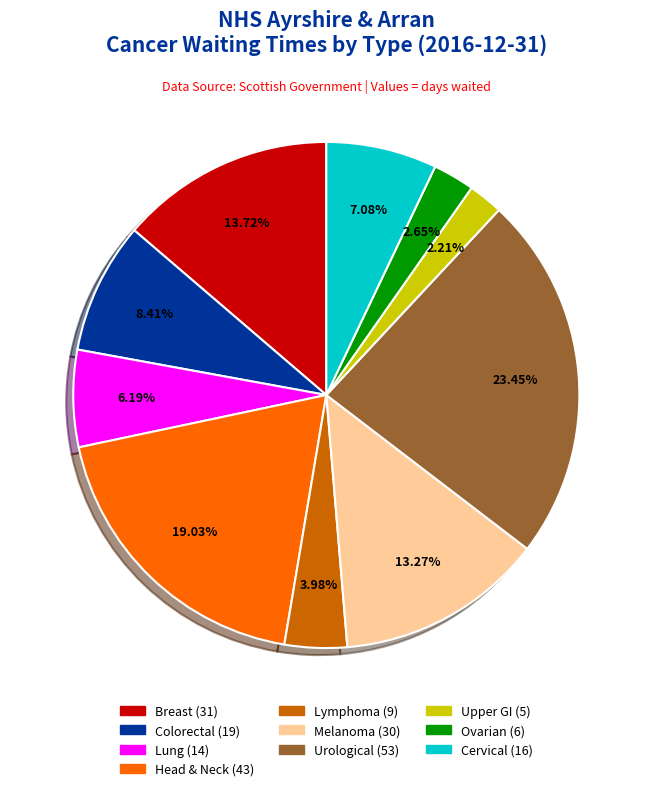

Which category has the biggest portion of the pie?

Urological